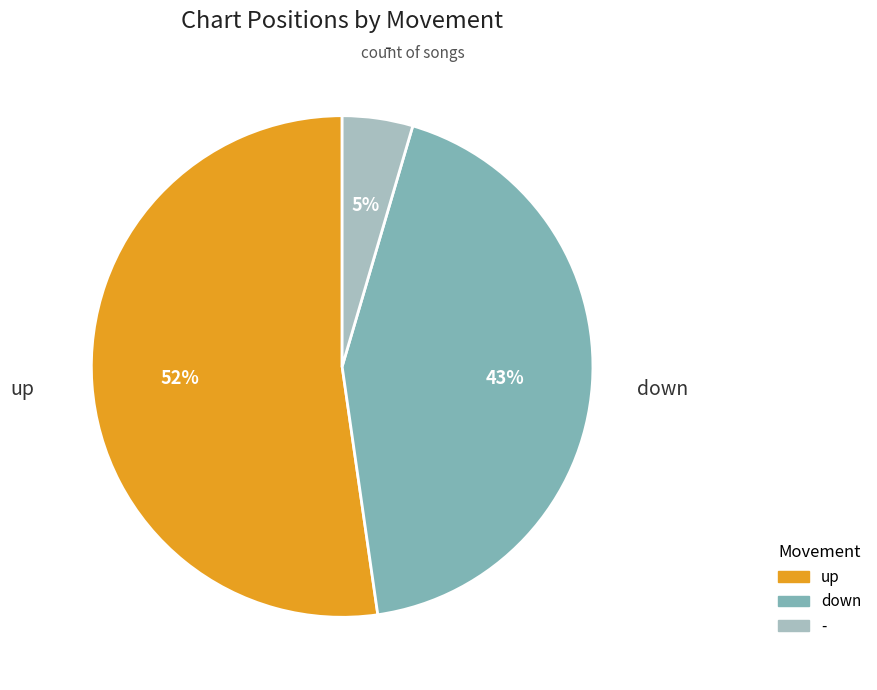

Is there a majority slice in this chart?

Yes